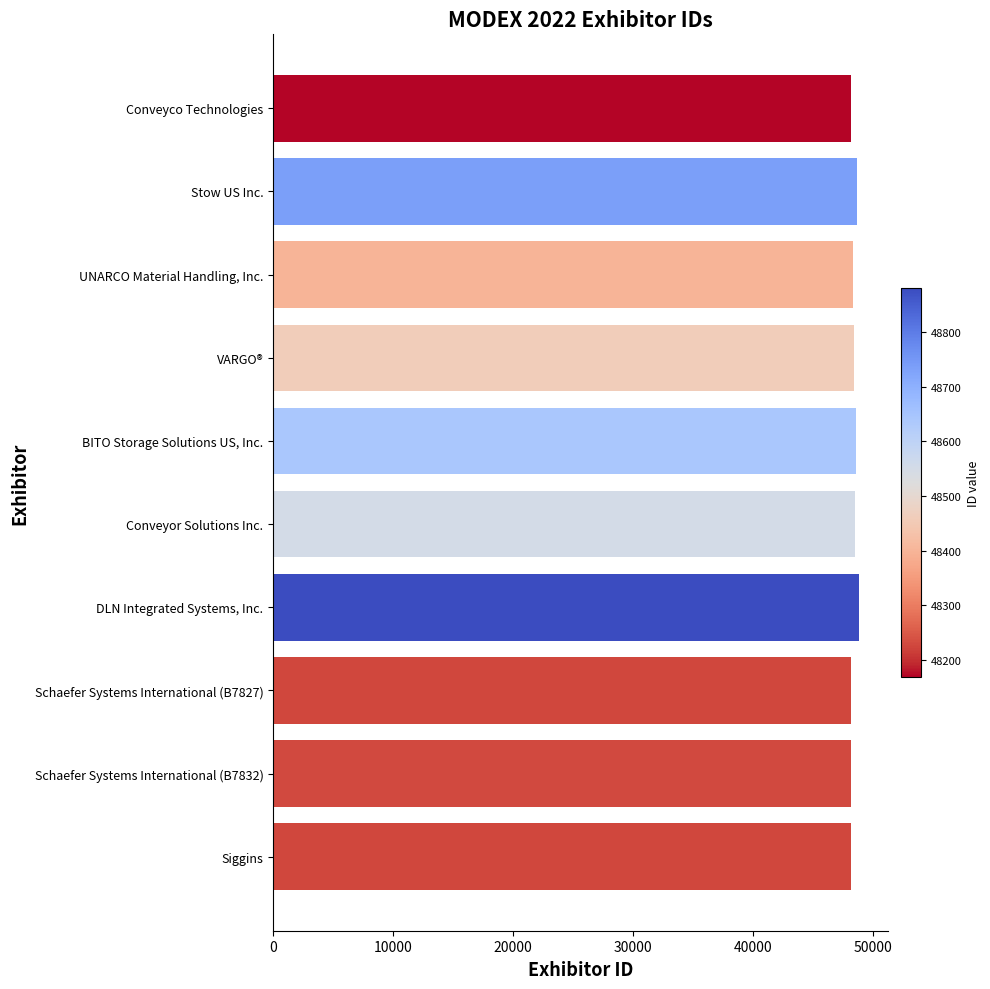

The chart shows a value of 33533 at VARGO®. True or false?

False